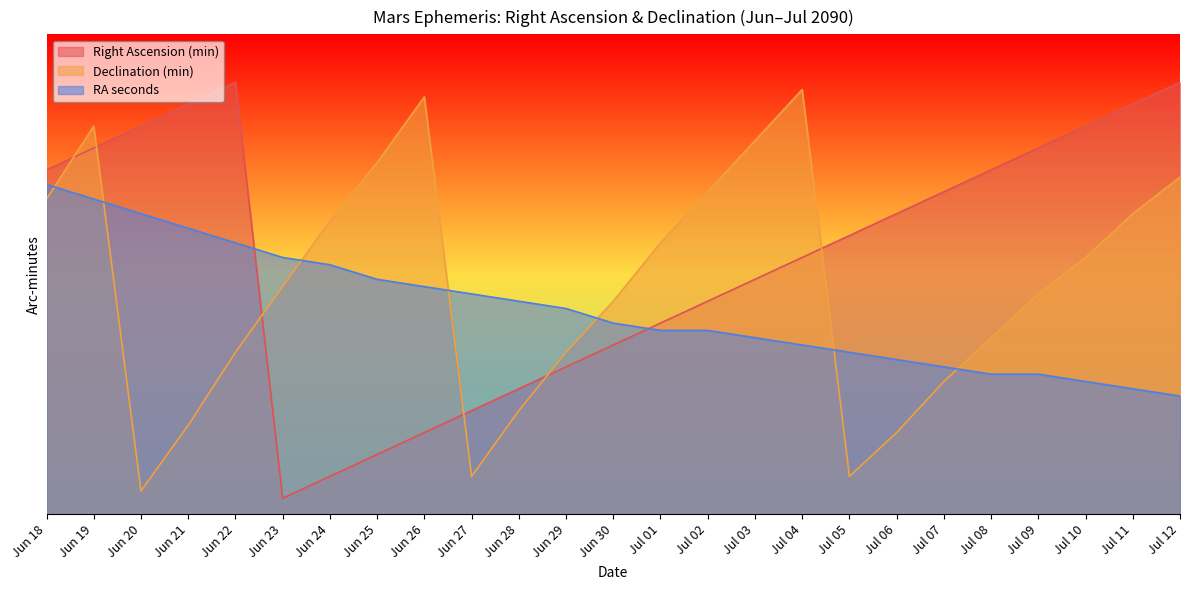

Is the value of Declination (min) at Jul 08 greater than the value of Right Ascension (min) at Jun 20?

No